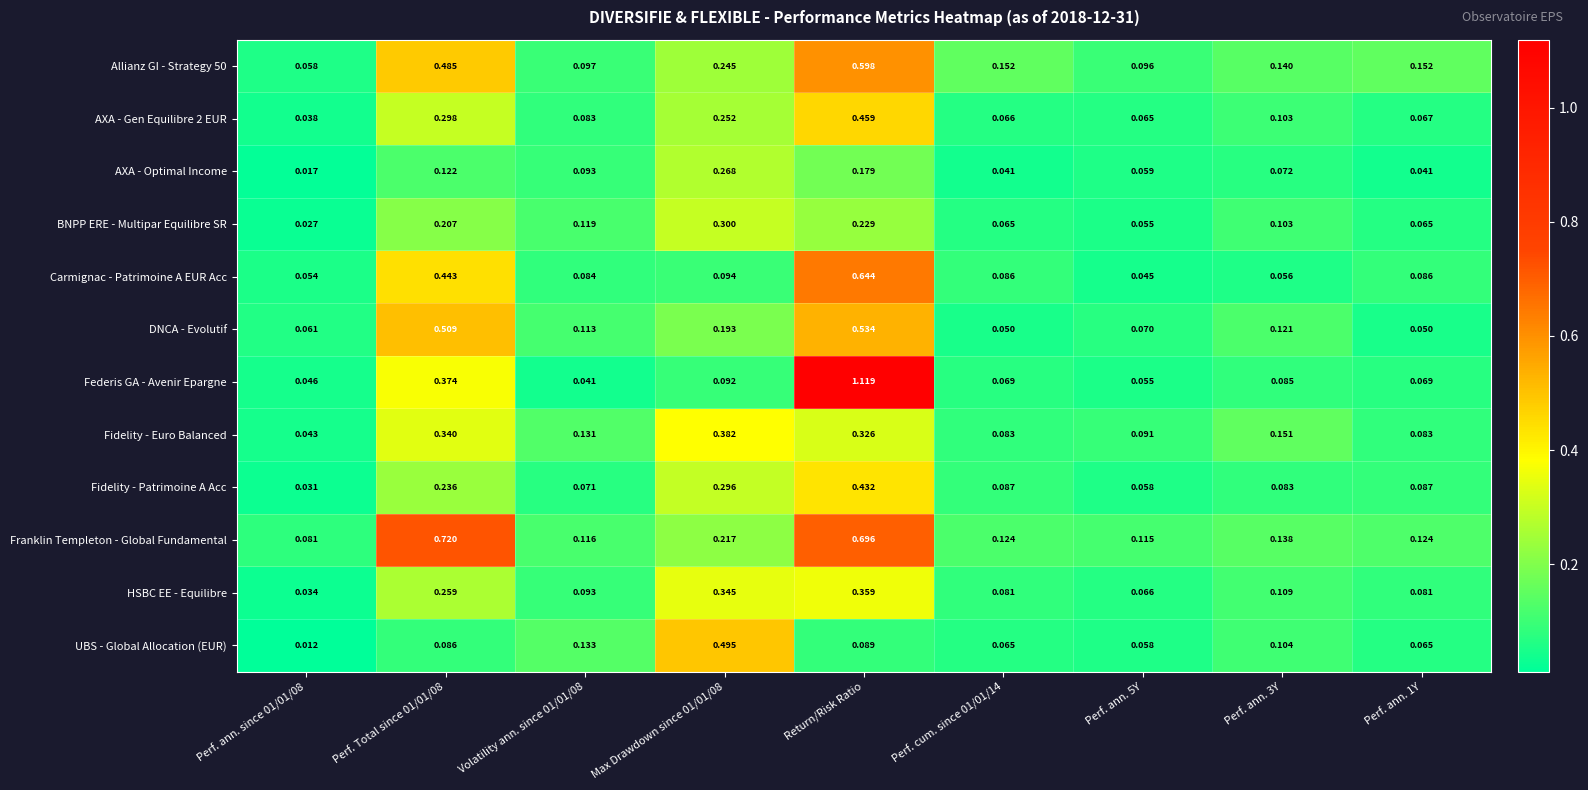

At which category is the sum across all series the highest?

Return/Risk Ratio